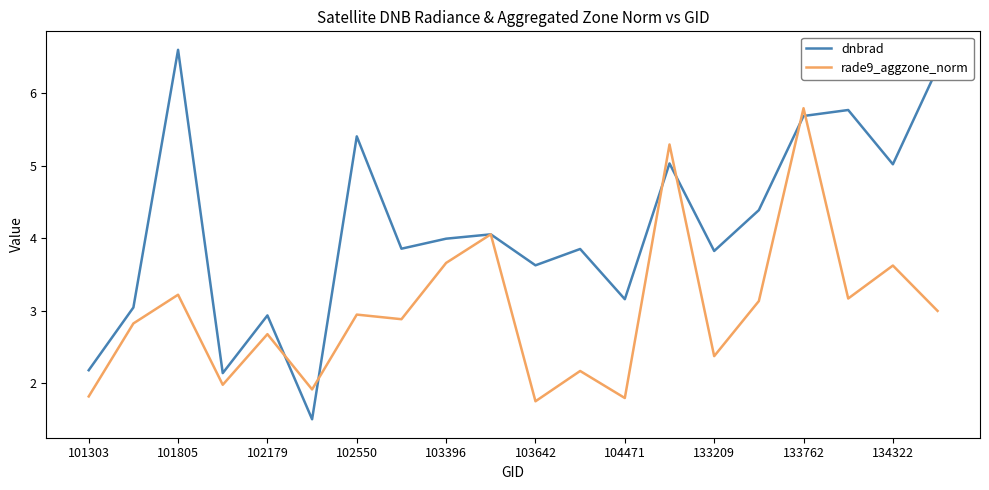

Which series has the largest total across all categories?

dnbrad